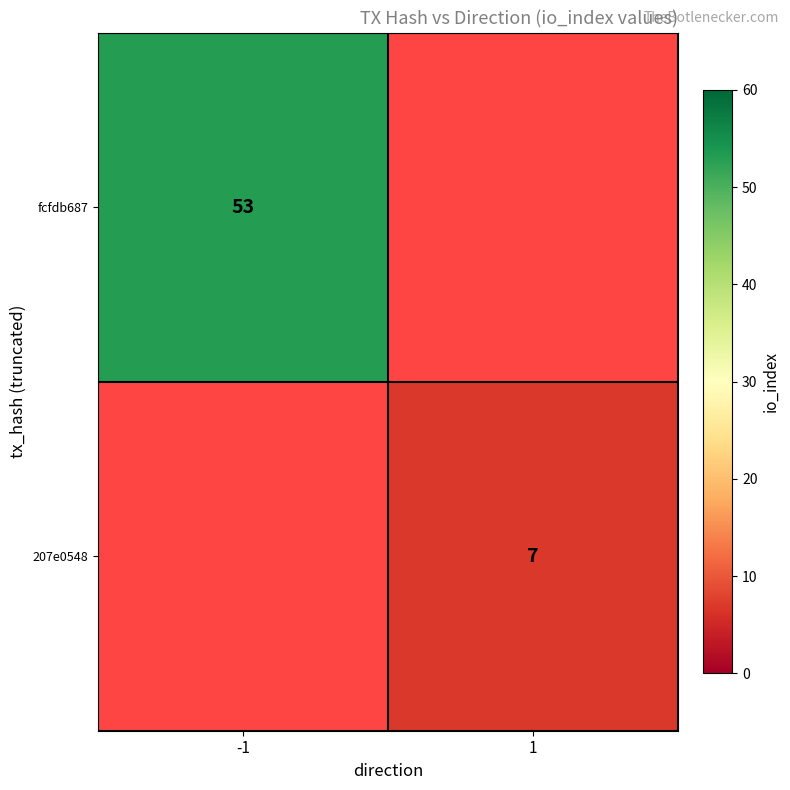

Is the value of 207e0548 at 1 greater than the value of fcfdb687 at -1?

No